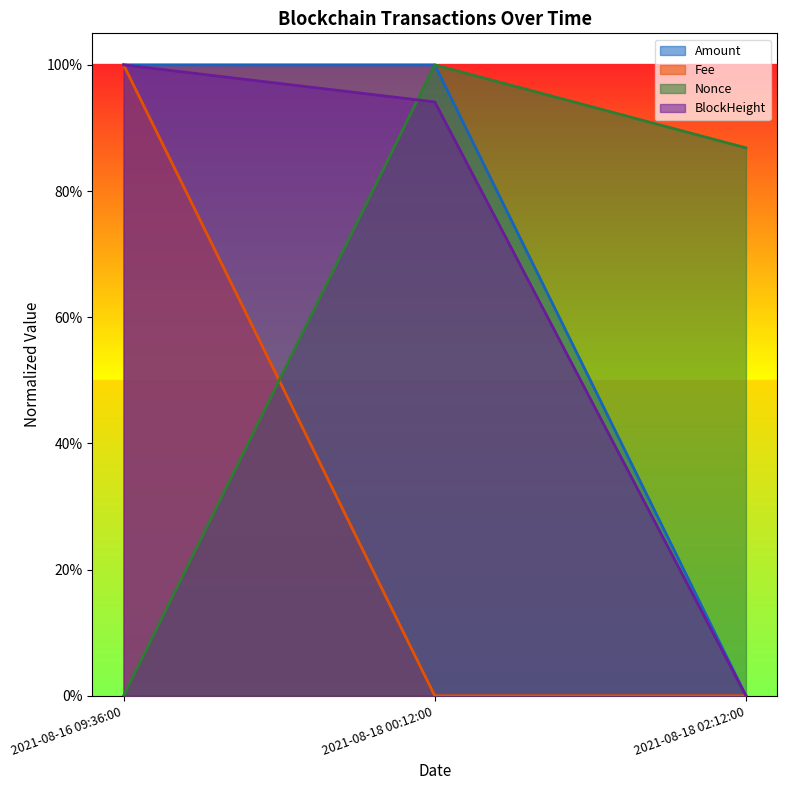

Reading left to right, extract all data points from this chart.

BlockHeight: 1.0	0.9	0.0
Nonce: 0.0	1.0	0.9
Fee: 1.0	0.0	0.0
Amount: 1.0	1.0	0.0